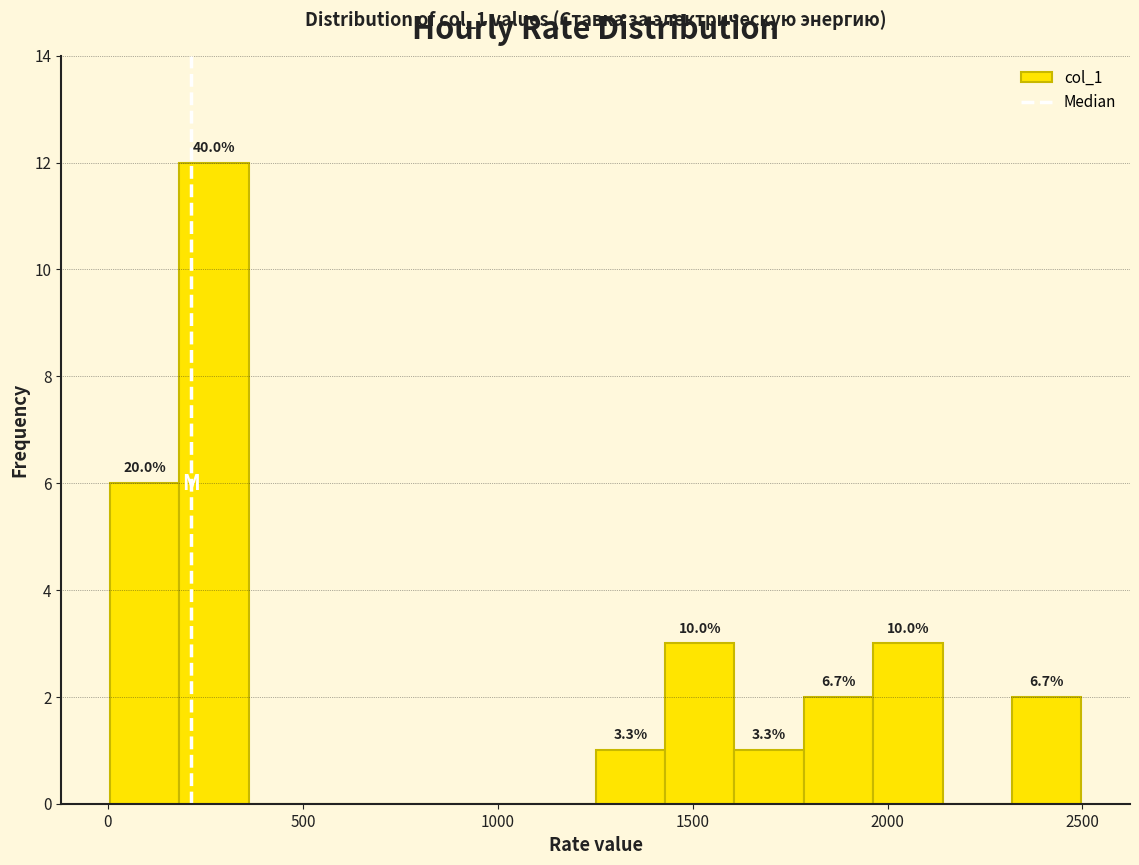

Around what value on the x-axis is the tallest bar? Give the approximate position of its centre, as read against the axis.

250